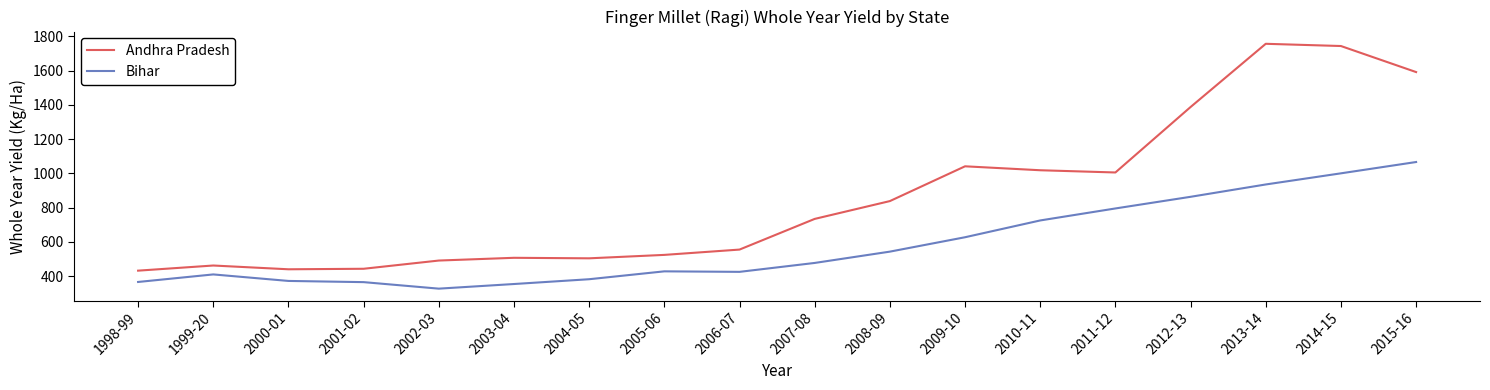

The value of Bihar at 2007-08 is 749. True or false?

False